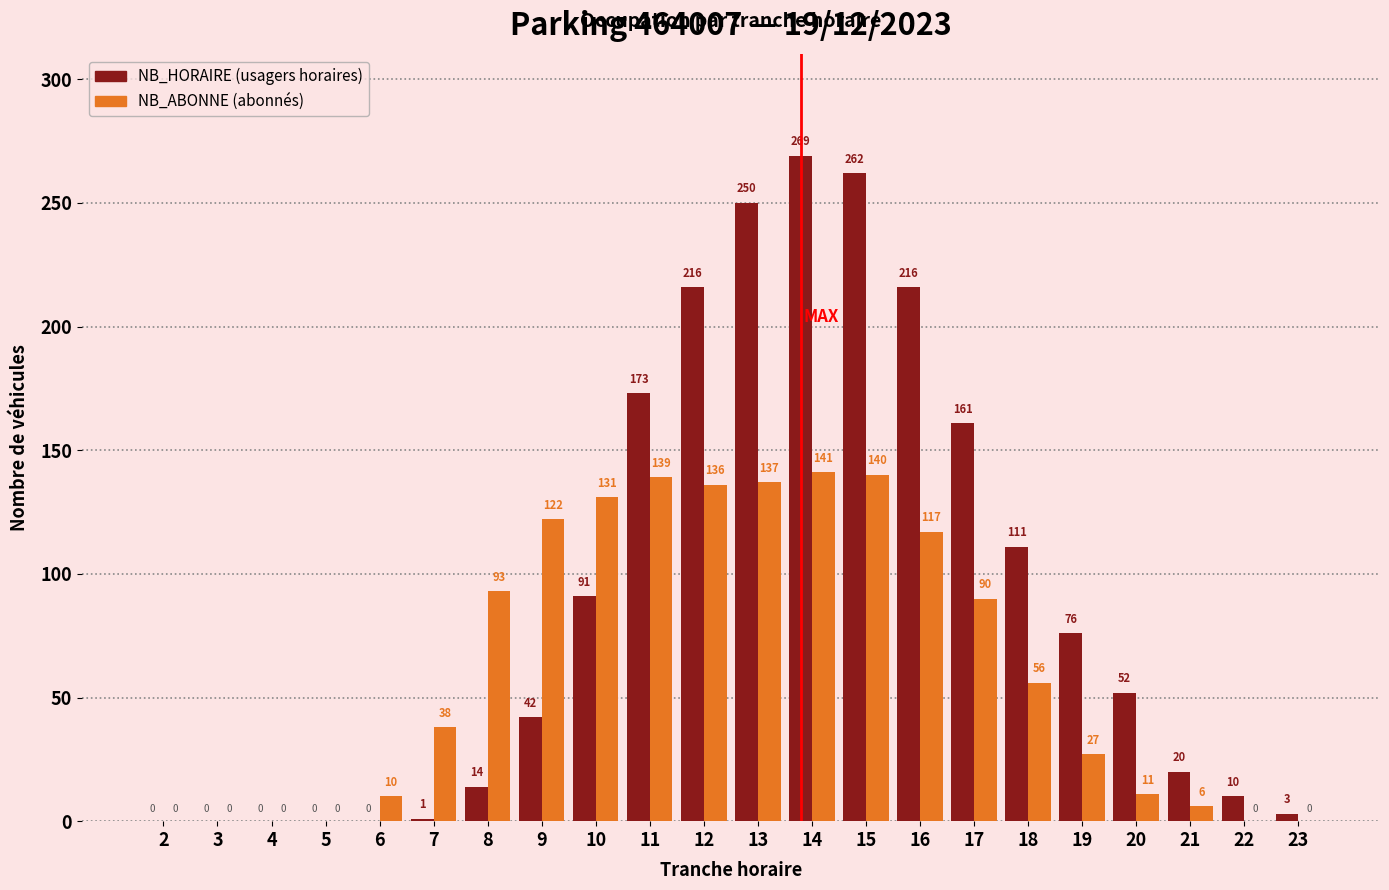

At which category is the sum across all series the highest?

14